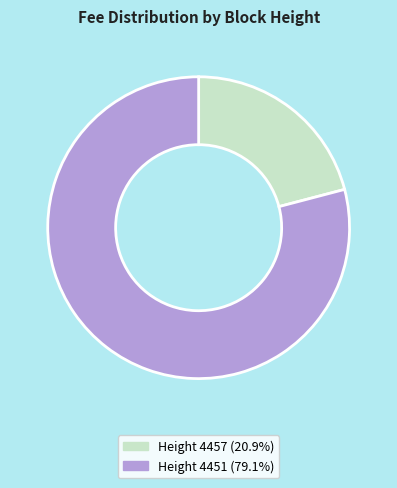

How many slices are in this pie chart?

2